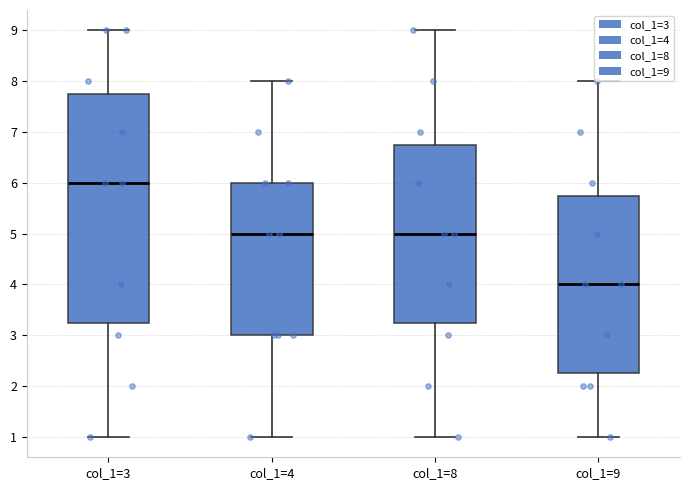

Which box's median line is the highest?

col_1=3